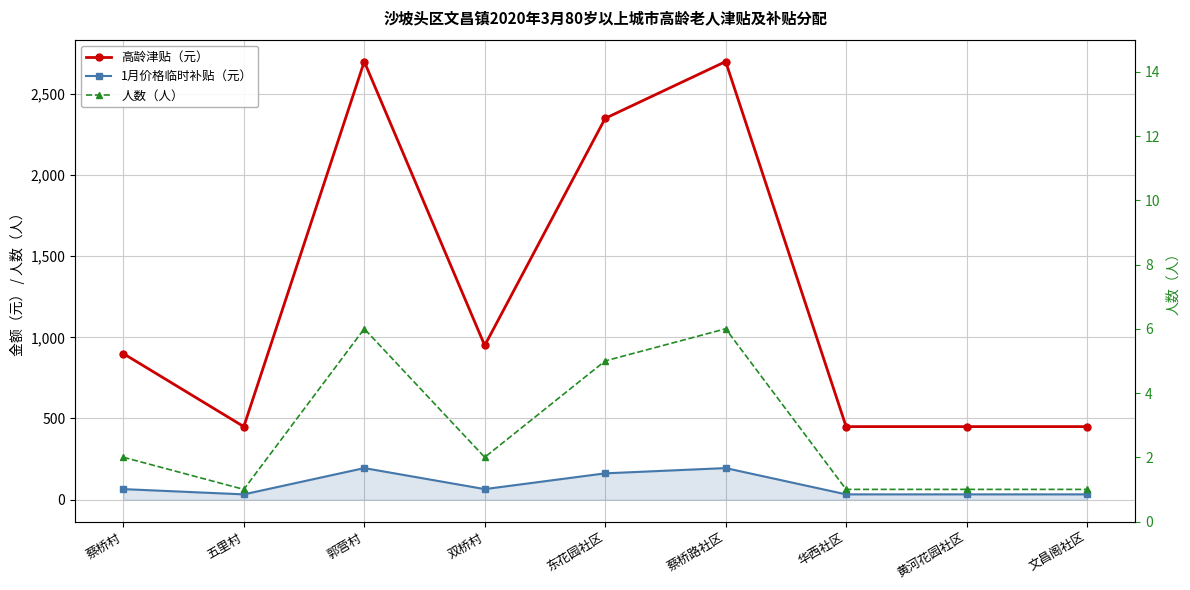

Rank the series at 文昌阁社区 from highest to lowest value.

高龄津贴（元）, 1月价格临时补贴（元）, 人数（人）